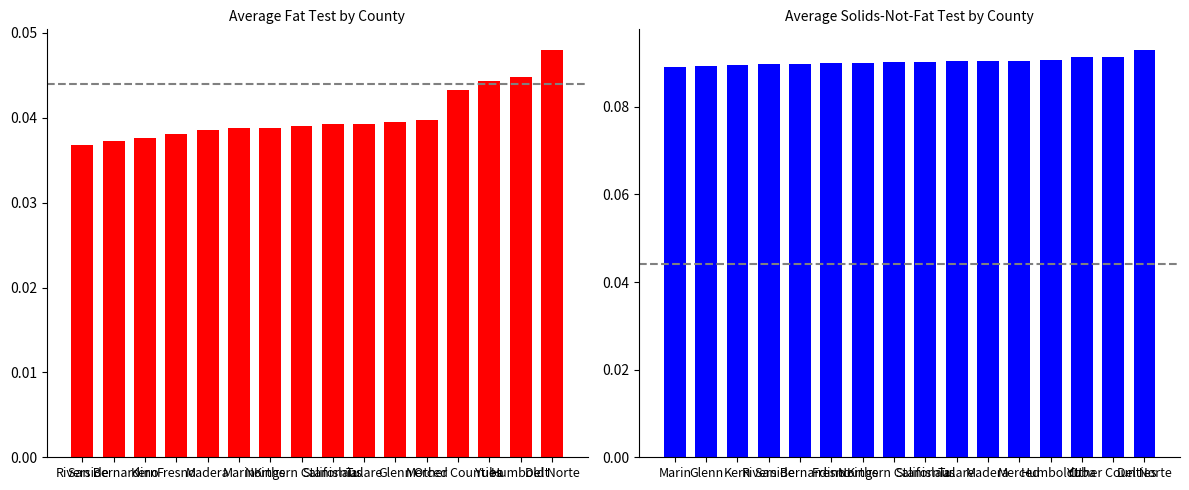

What are all the series names shown in the legend?

Average Fat Test, Average Solids-Not-Fat Test